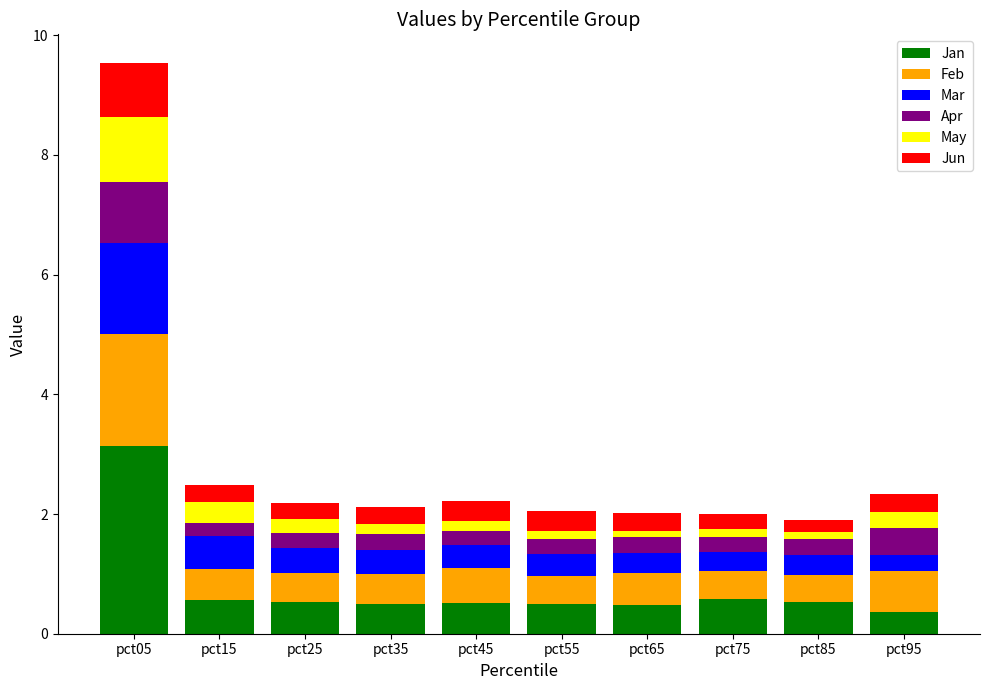

What is the total value across all series at pct15?

2.5